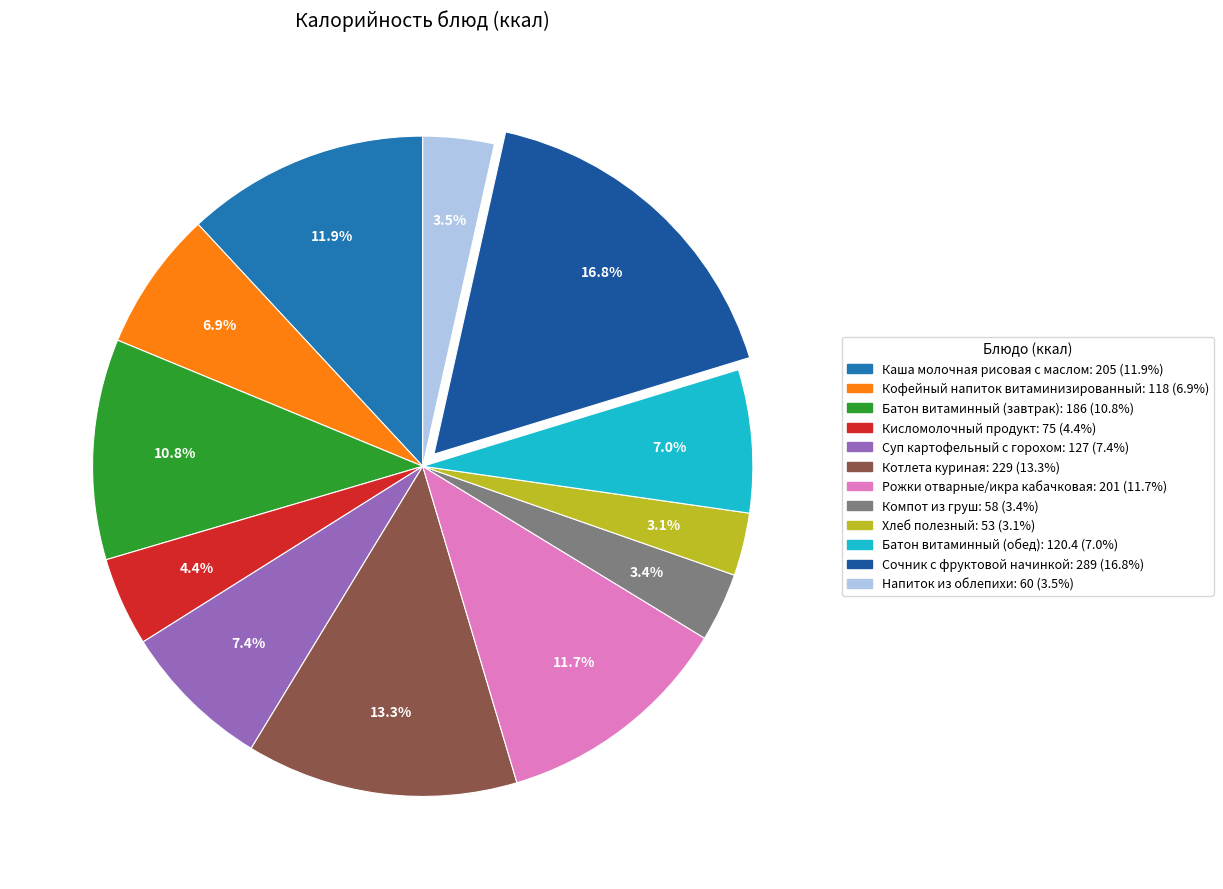

Rank the categories by value from lowest to highest.

Хлеб полезный, Компот из груш, Напиток из облепихи, Кисломолочный продукт, Кофейный напиток витаминизированный, Батон витаминный (обед), Суп картофельный с горохом, Батон витаминный (завтрак), Рожки отварные/икра кабачковая, Каша молочная рисовая с маслом, Котлета куриная, Сочник с фруктовой начинкой